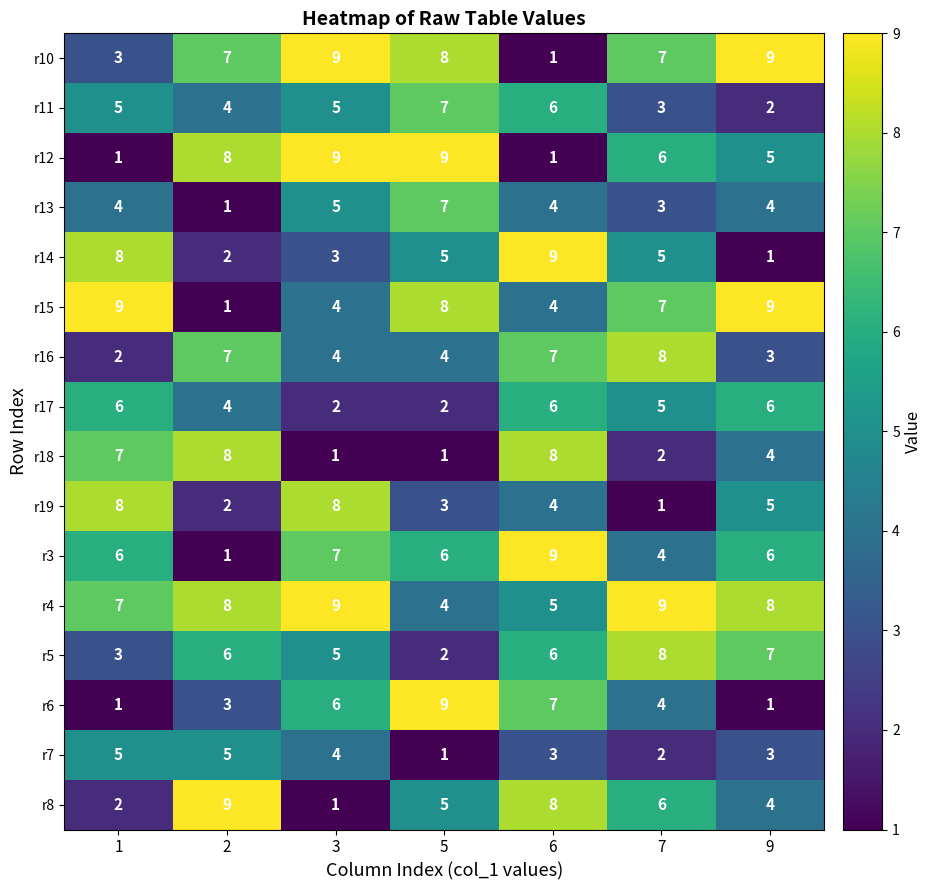

What is the greatest value displayed?

9